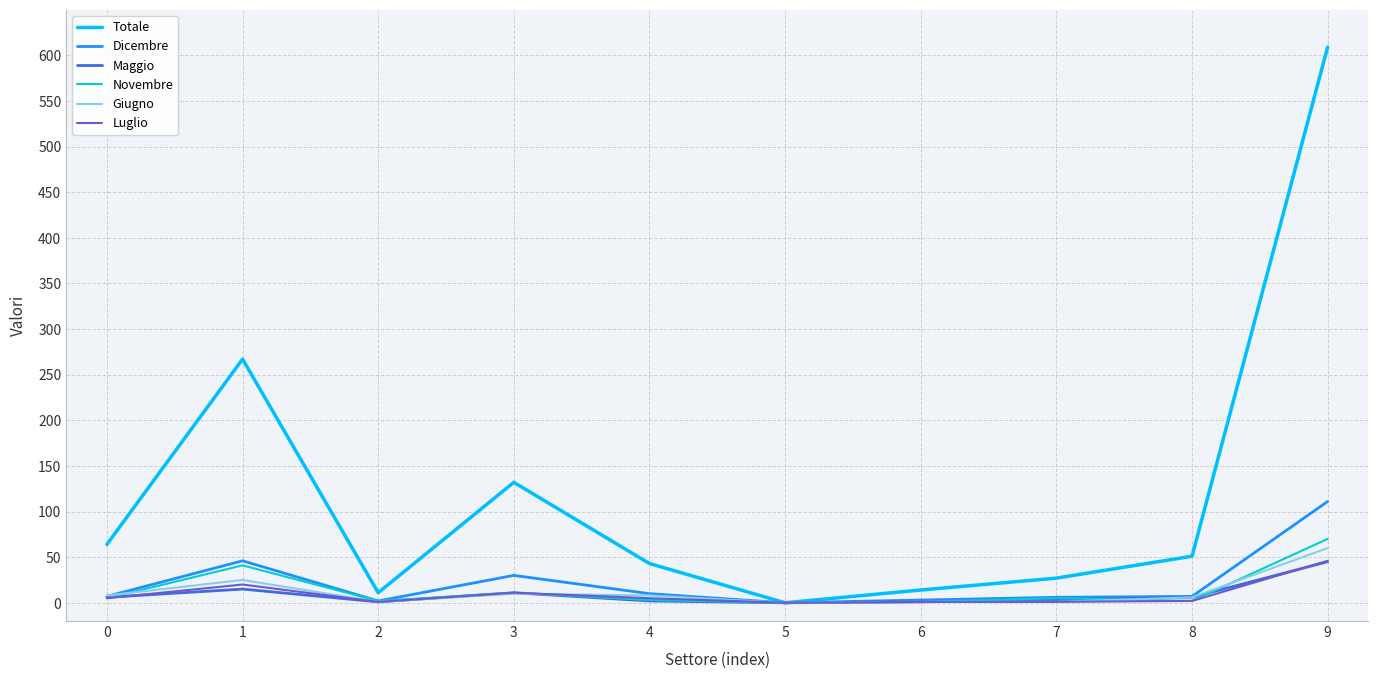

What is the difference between the second highest and second lowest values in the Giugno series?

24